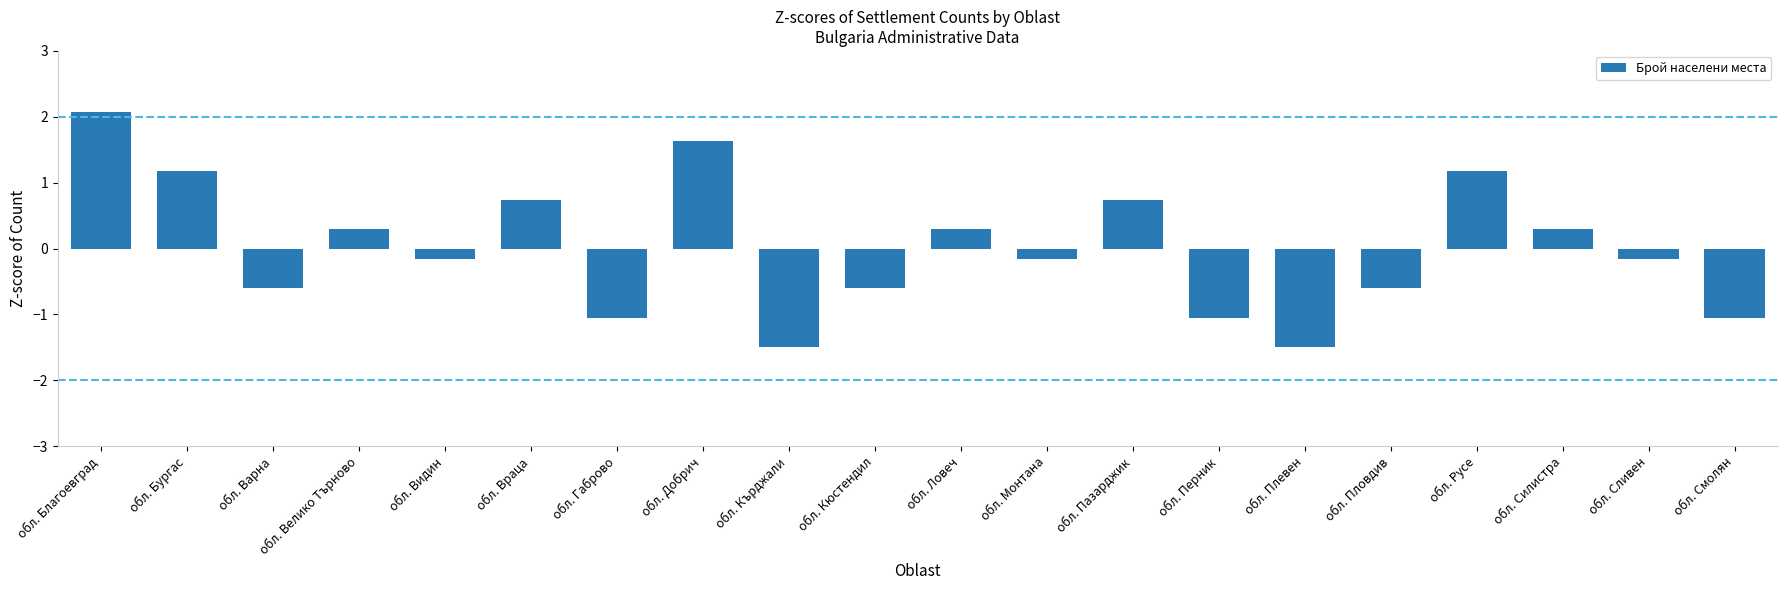

What is the approximate value at обл. Благоевград?

2.1